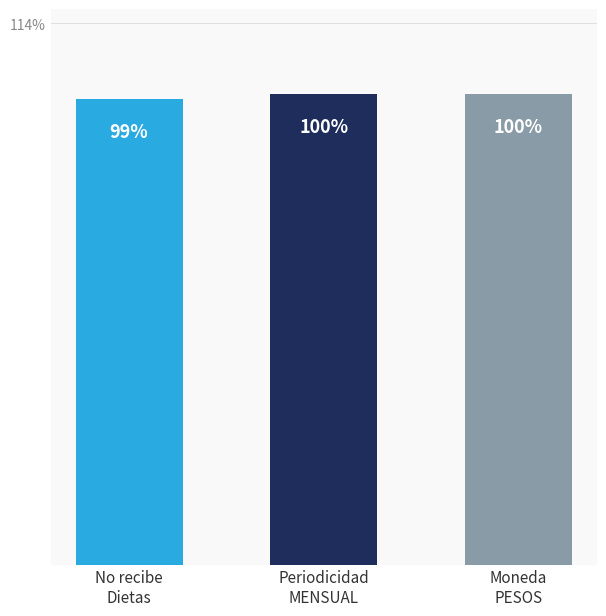

Reading right to left, transcribe all the data shown in this chart.

100	100	99